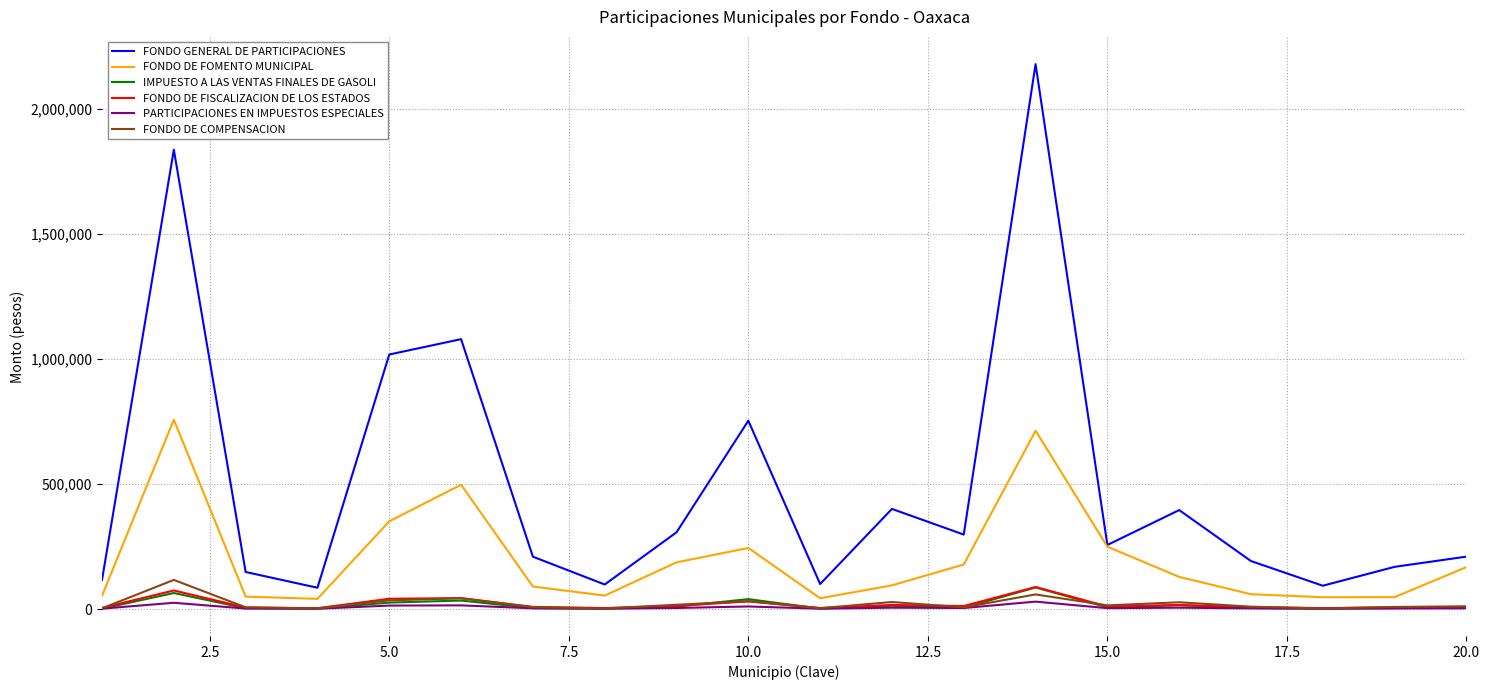

What is the highest value of the FONDO GENERAL DE PARTICIPACIONES series?

2177706